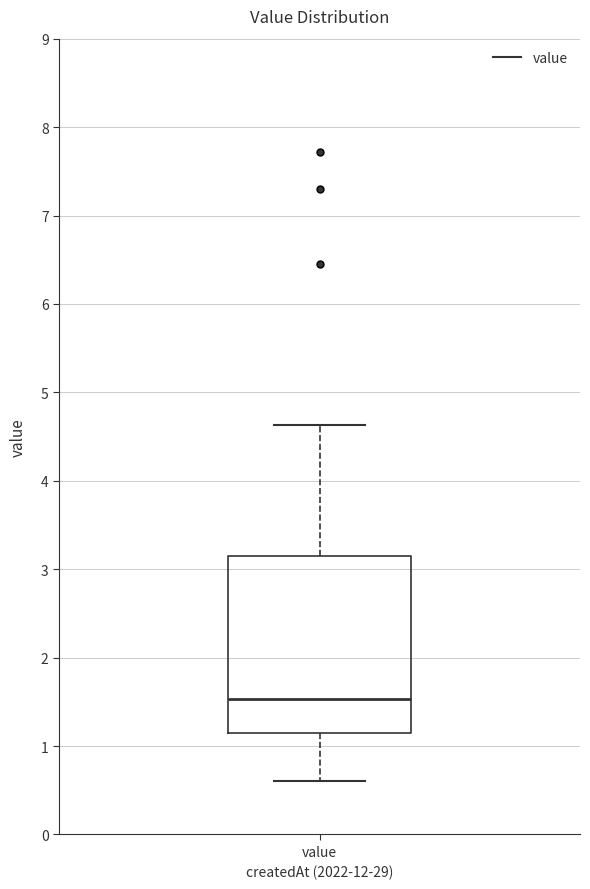

Read this box plot against the y-axis: the position of the median line, the range covered by the box, and the ends of both whiskers. The values are not printed on the chart, so give them approximately, as read against the axis.

median 1.5, box 1.1 to 3.2, whiskers 0.6 to 4.6